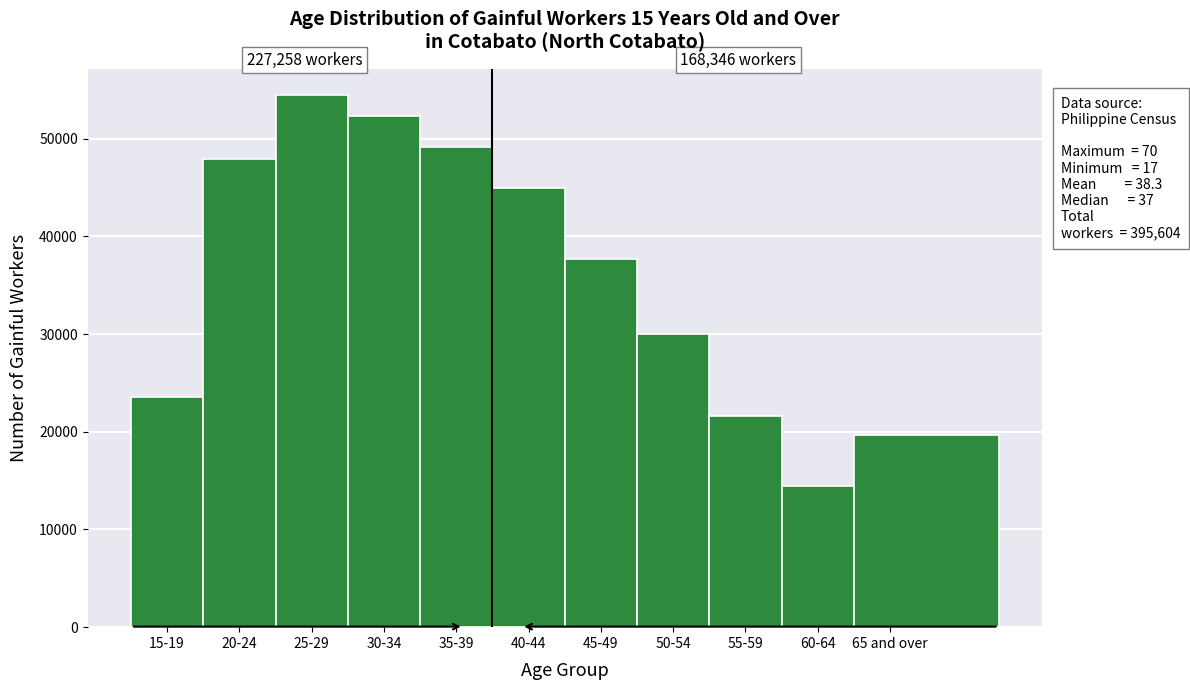

Reading left to right, extract all data points from this chart.

15-19=23544	20-24=47873	25-29=54419	30-34=52317	35-39=49105	40-44=44911	45-49=37684	50-54=29976	55-59=21635	60-64=14488	65 and over=19652